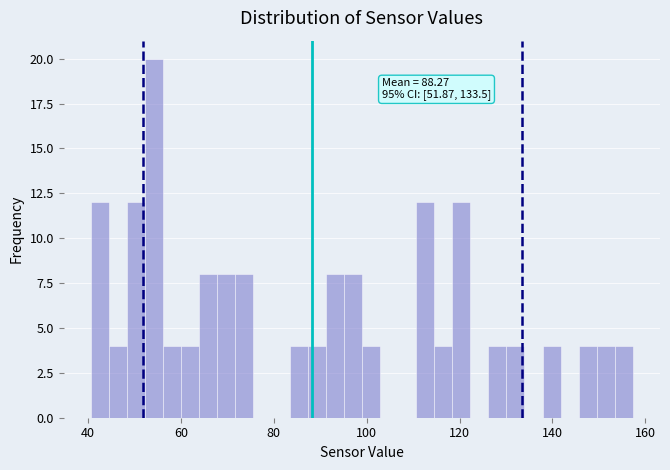

Around what value on the x-axis is the tallest bar? Give the approximate position of its centre, as read against the axis.

54